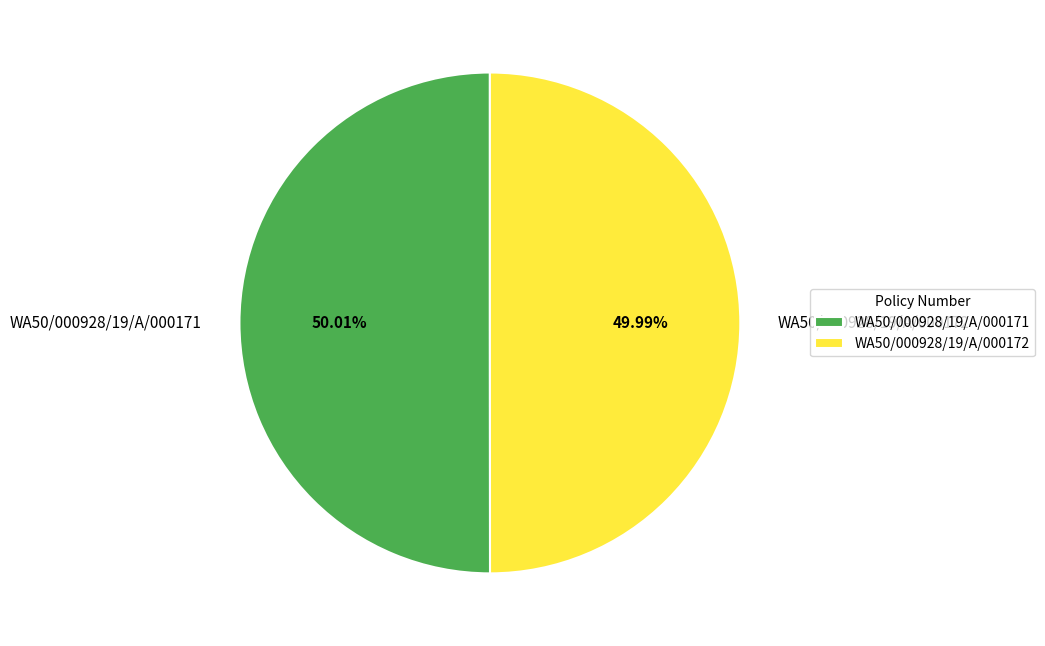

The WA50/000928/19/A/000172 slice represents 44% of the pie. True or false?

False